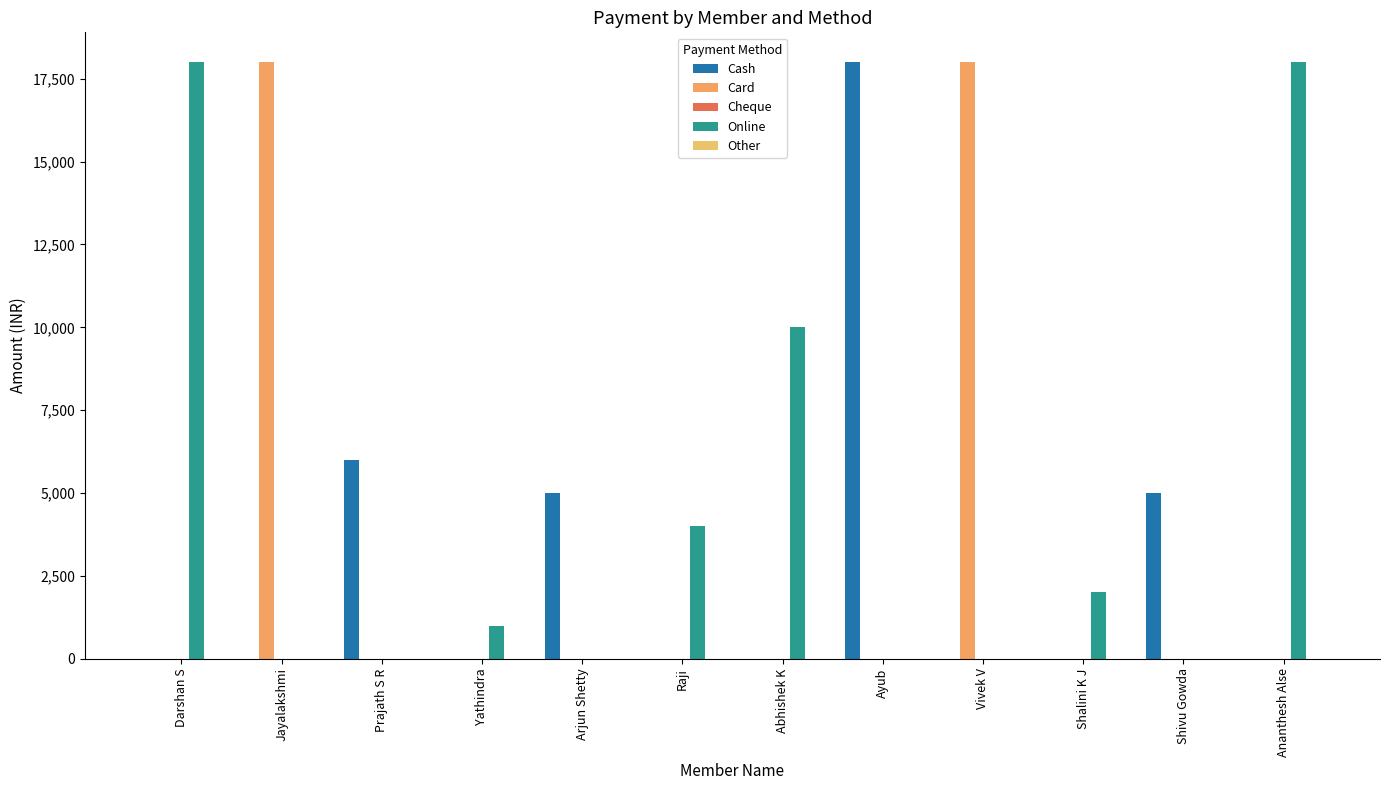

The value of Cash at Darshan S is -10555. True or false?

False